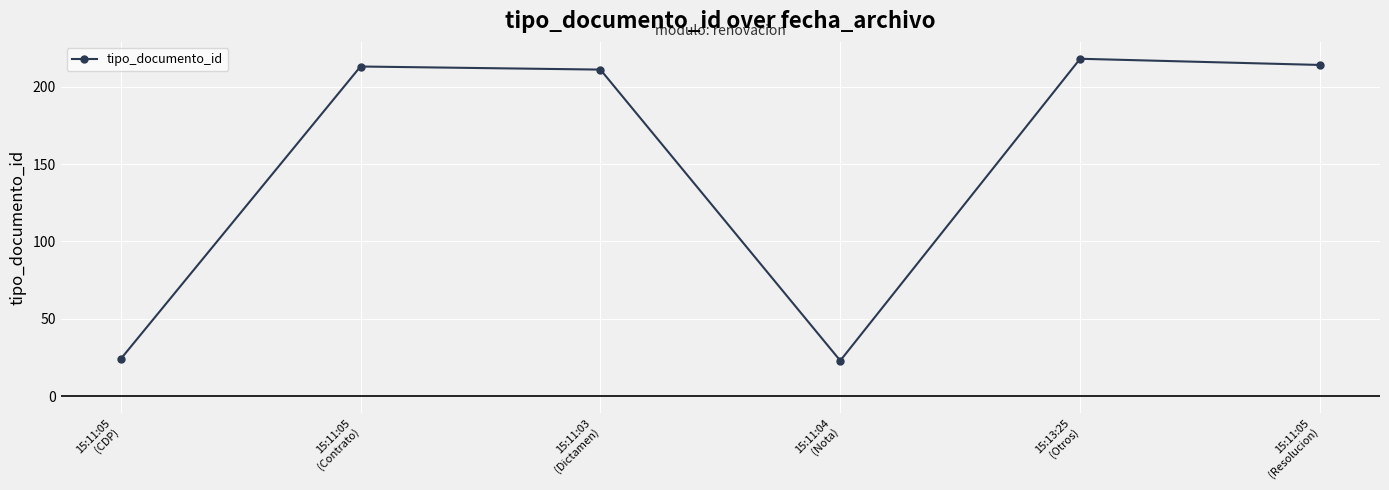

Reading left to right, list all the values displayed in this chart.

24	213	211	23	218	214